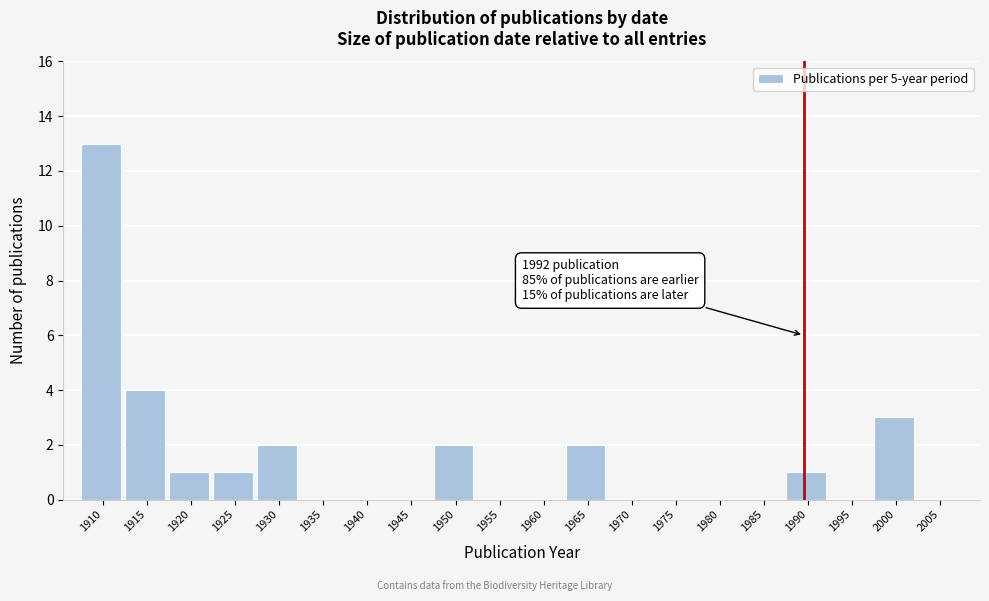

Reading left to right, extract all data points from this chart.

1910=13	1915=4	1920=1	1925=1	1930=2	1935=0	1940=0	1945=0	1950=2	1955=0	1960=0	1965=2	1970=0	1975=0	1980=0	1985=0	1990=1	1995=0	2000=3	2005=0